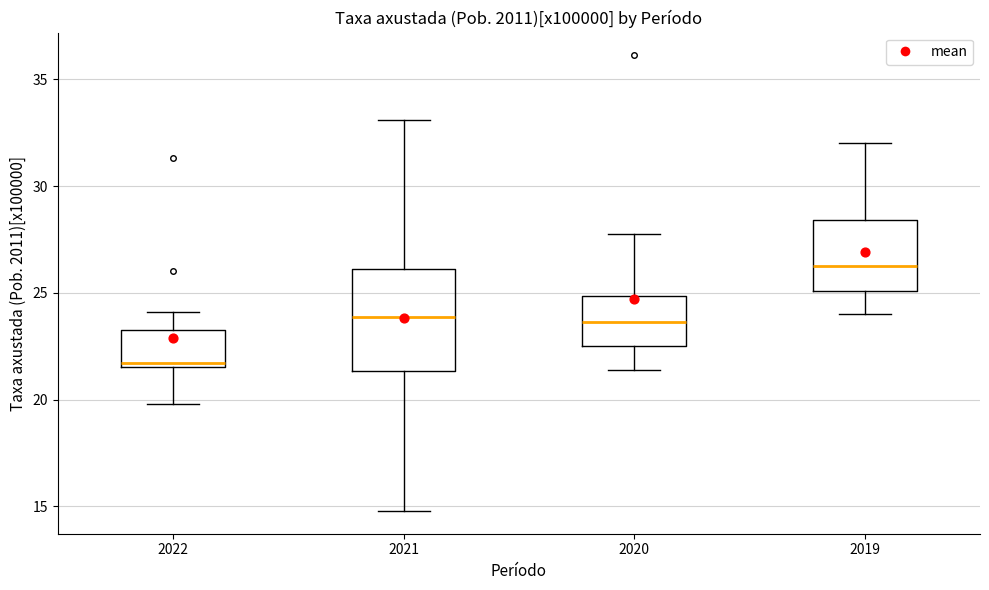

Which box's median line is the highest?

2019